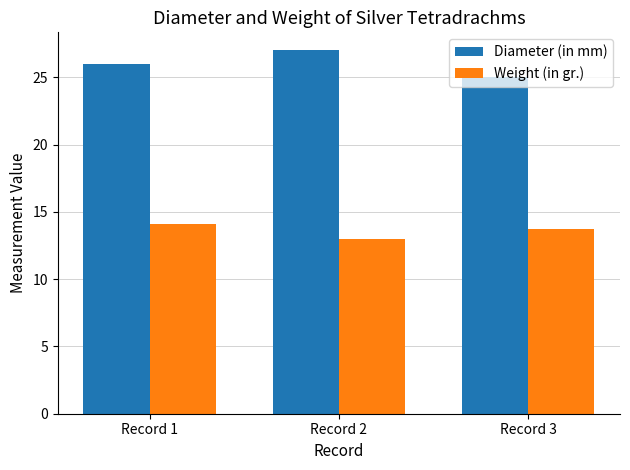

What is the value of the Diameter (in mm) bar at the 2nd from the left?

27.0